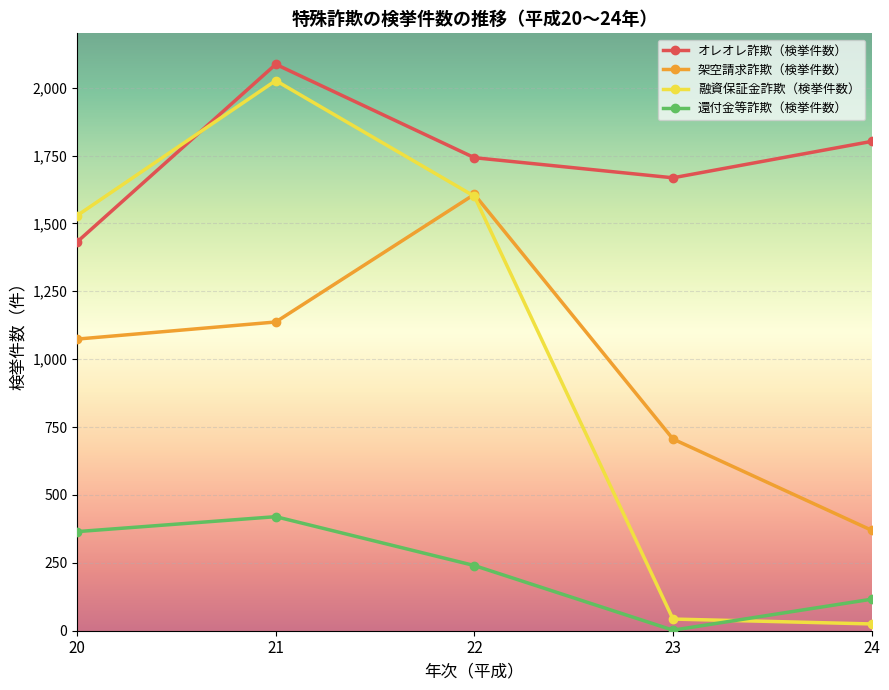

What is the difference between the highest and lowest values at 24?

1777